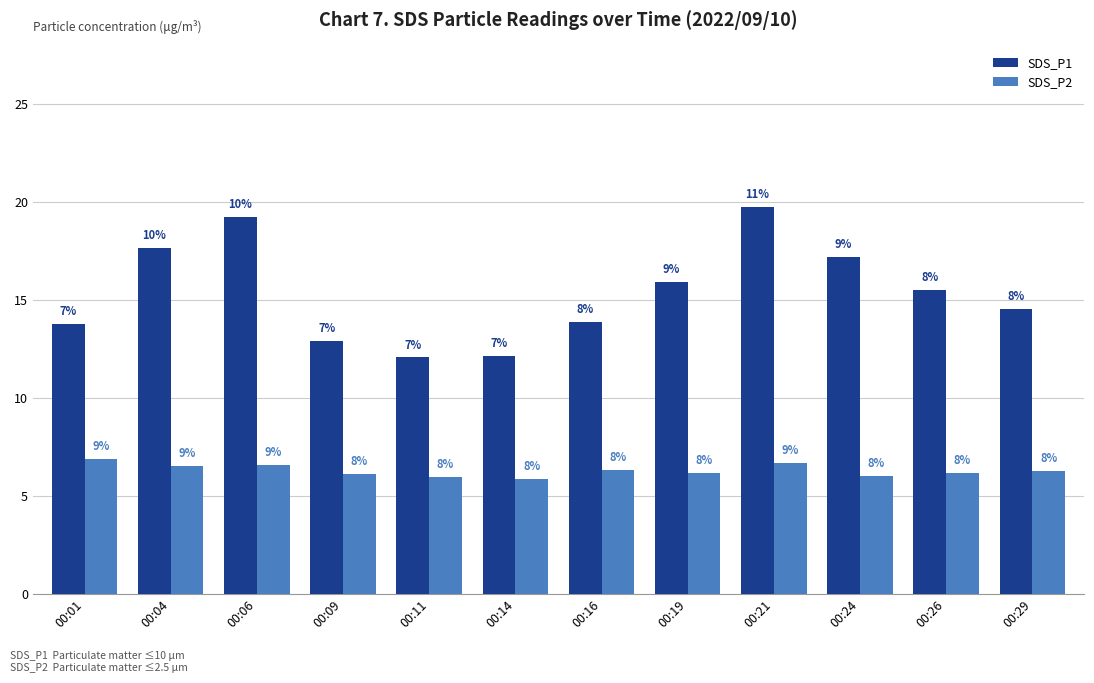

Which series has the largest total across all categories?

SDS_P1